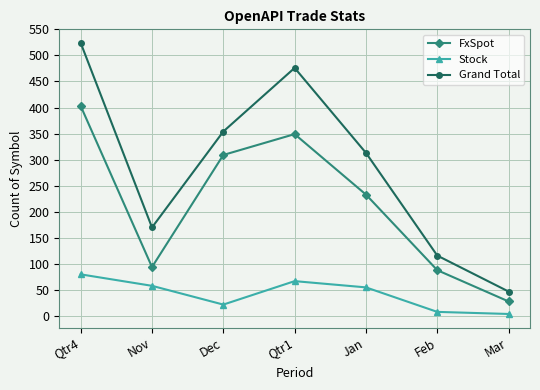

Is it true that FxSpot equals 349 at Qtr1?

True